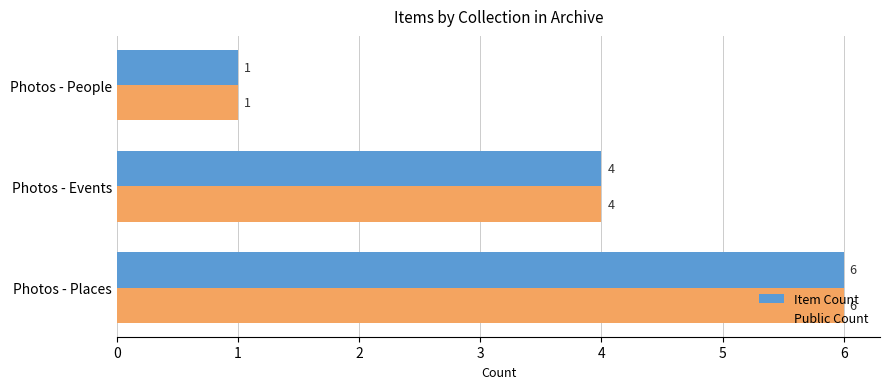

The Item Count series shows 3 at Photos - Places. True or false?

False